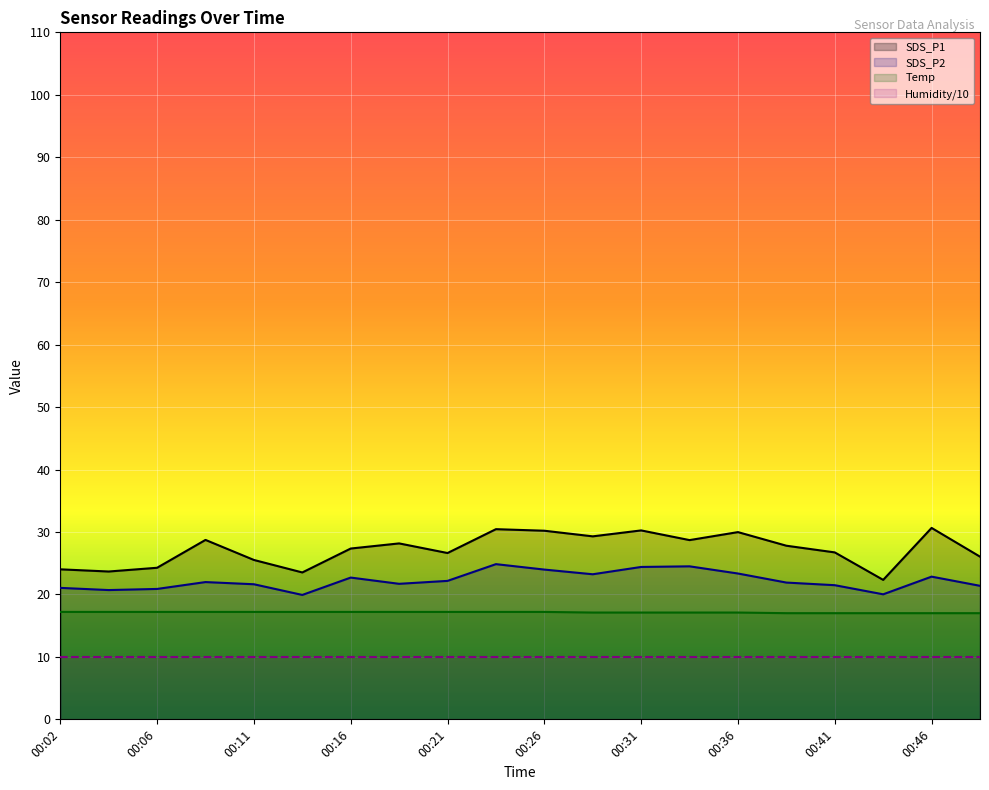

What is the total value across all series at 00:02?

72.3